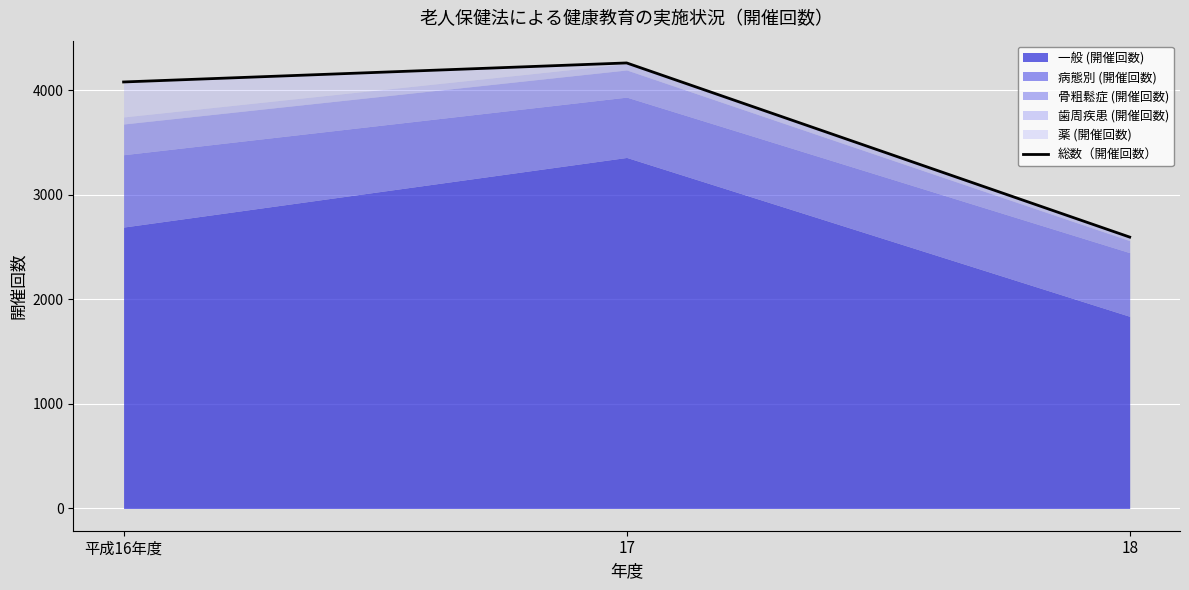

Approximately how many times larger is the value at 平成16年度 compared to 17?

1.0